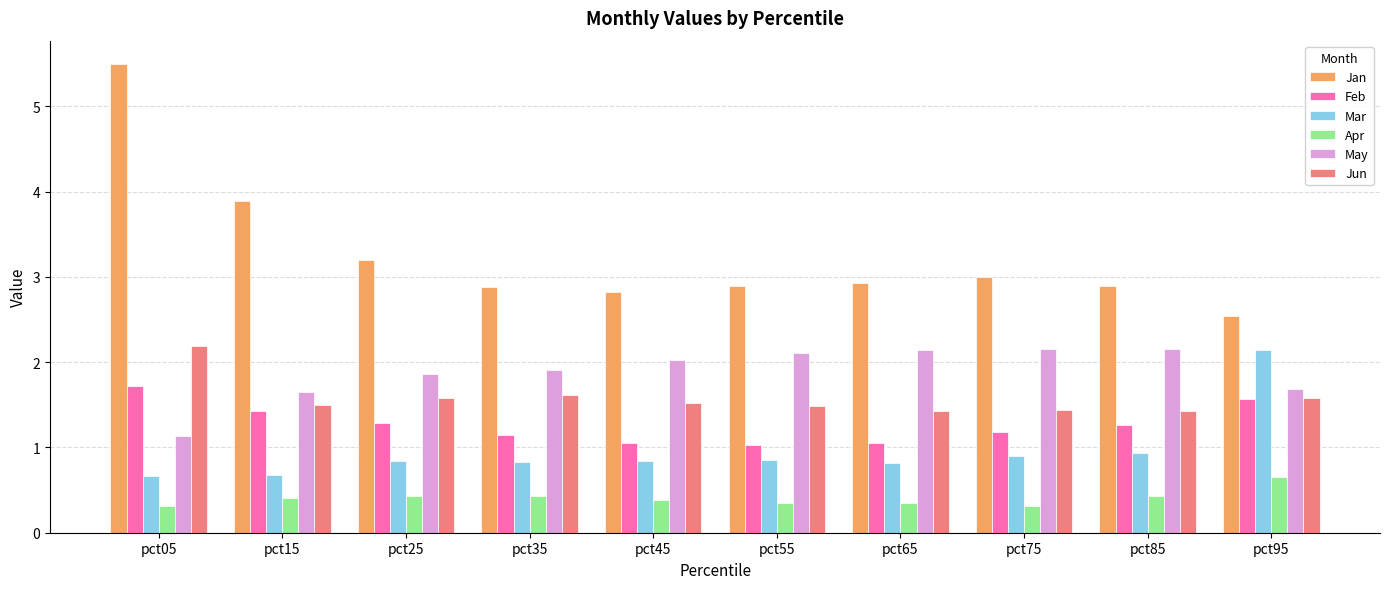

How many bars are there in each group?

6